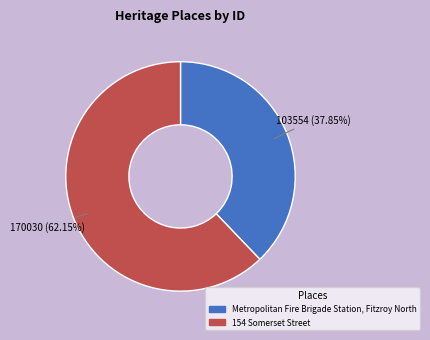

To the nearest percent, what is the combined percentage of 154 Somerset Street and Metropolitan Fire Brigade Station, Fitzroy North?

100%